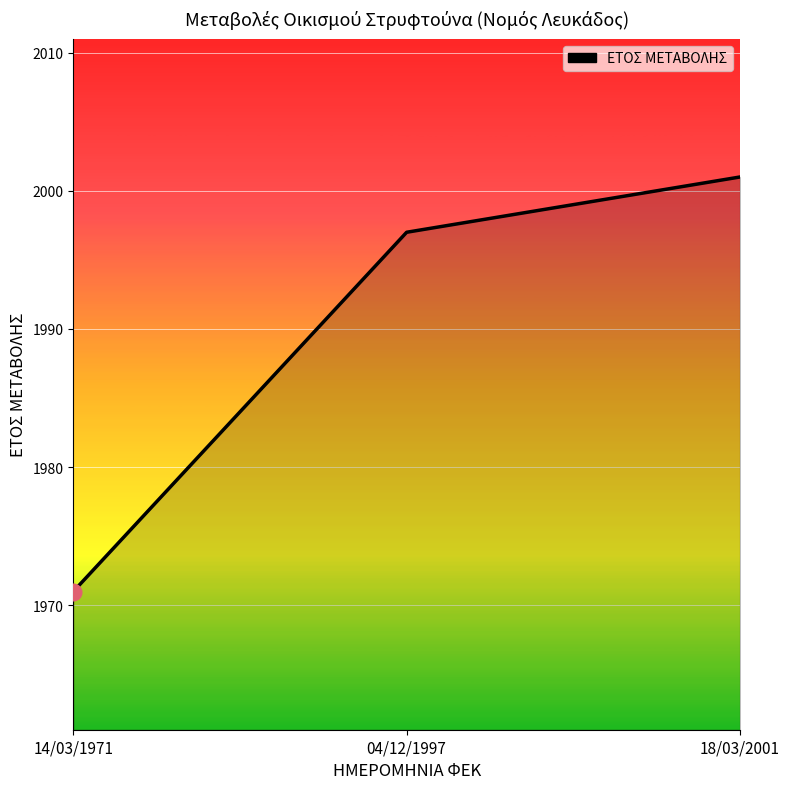

At which category does the chart reach its minimum across all series?

14/03/1971